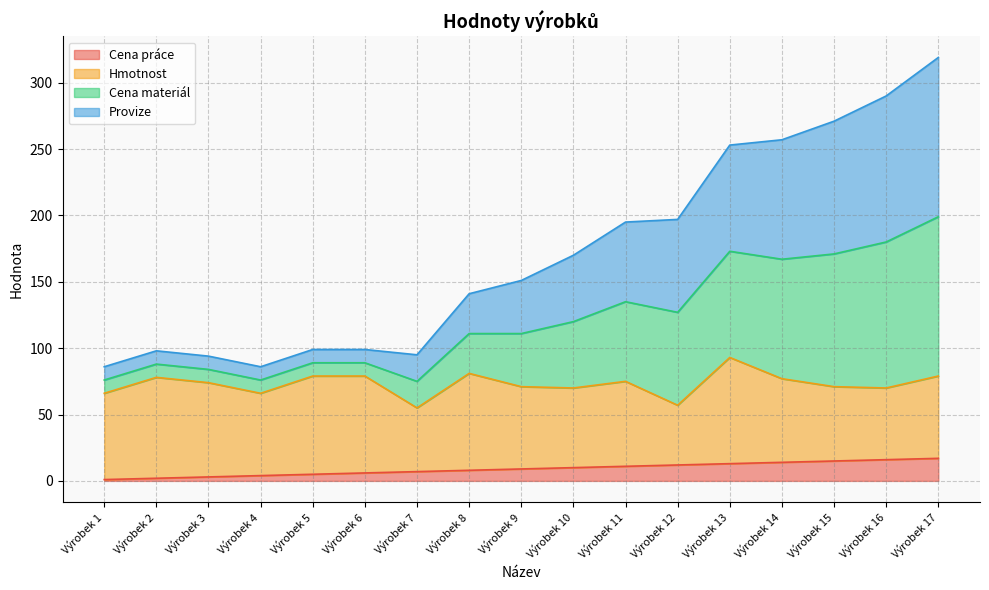

Does the chart display data point markers on the line(s)?

No